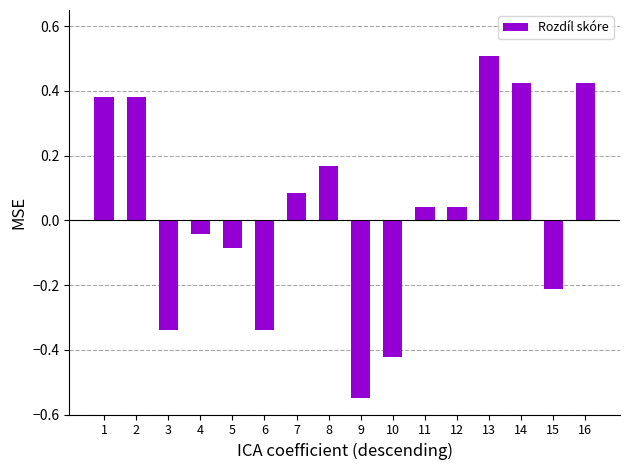

Which has a higher value, 5 or 7?

7